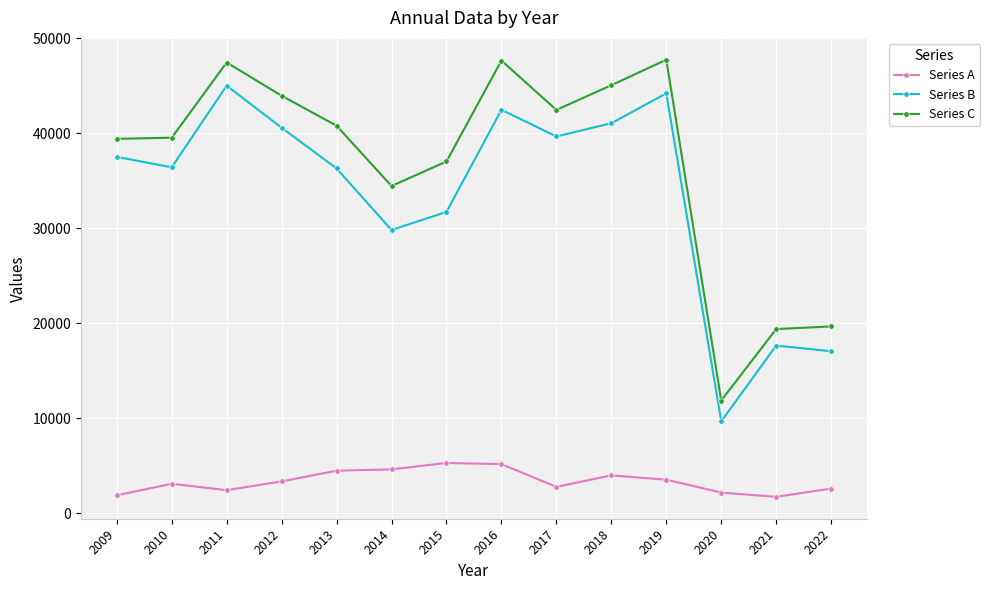

Which series has the widest spread of values?

Series C